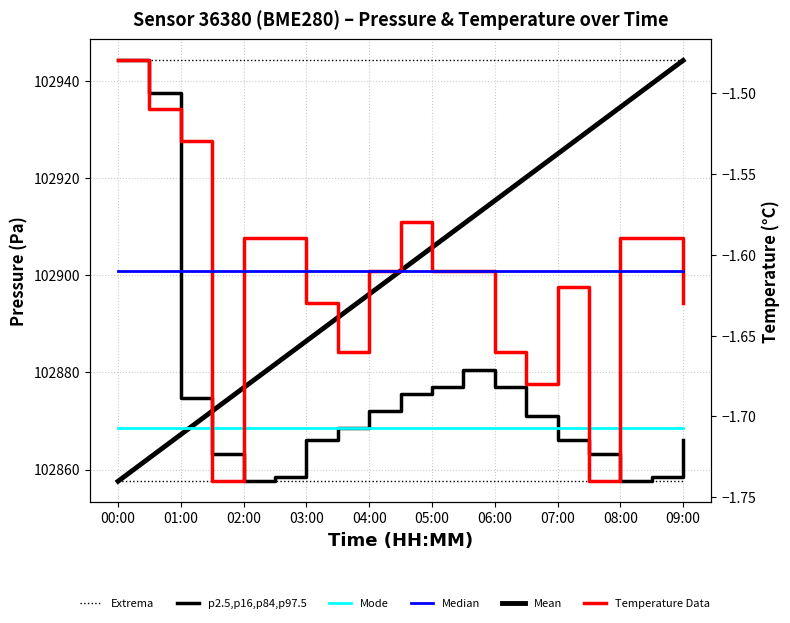

True or false: Mode (Pressure median) and Temperature (°C) intersect in this chart.

False